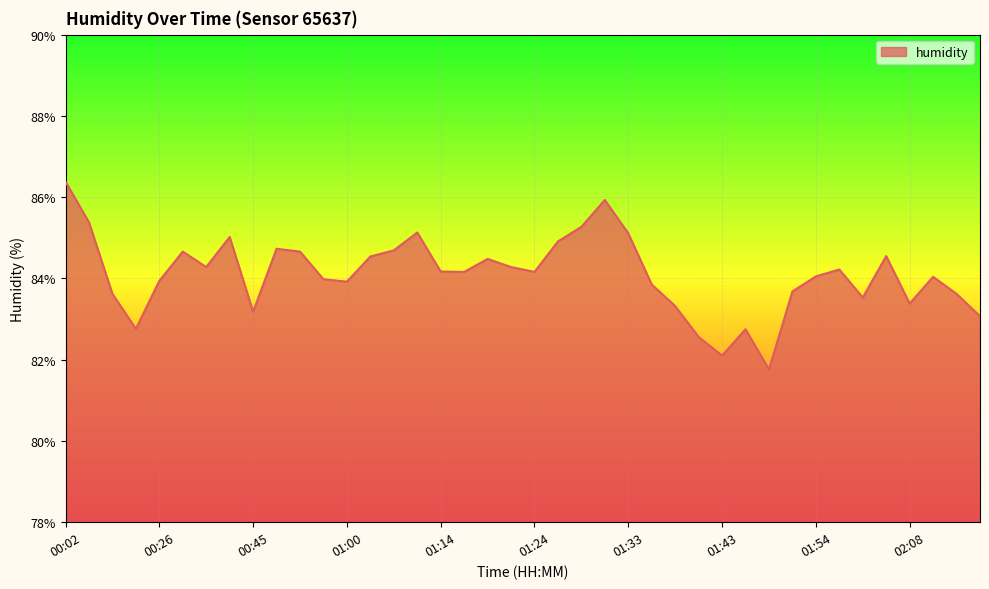

What is the minimum value shown in the chart?

81.8